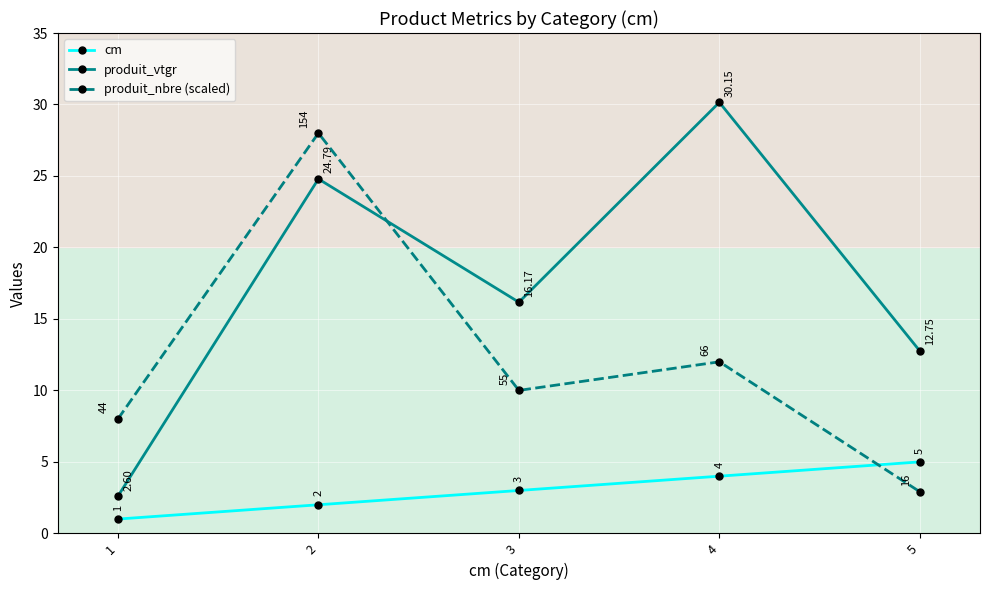

What is the total value across all series at 3?

29.2